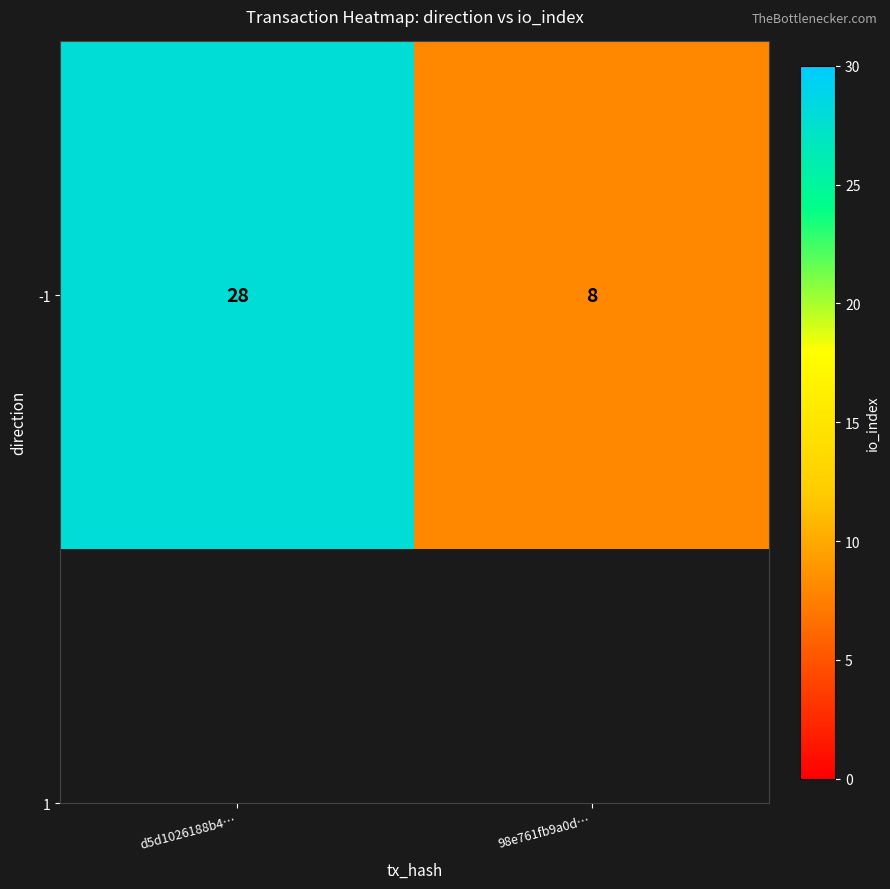

Which label corresponds to the smallest value in the chart?

98e761fb9a0d…